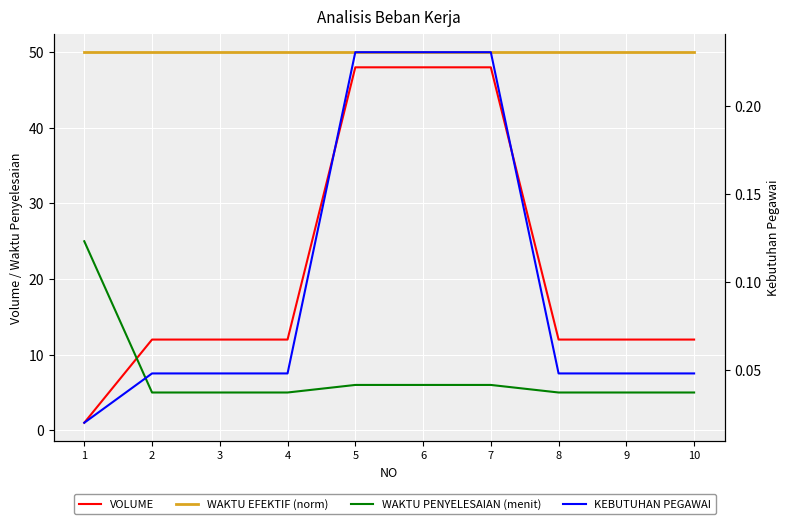

True or false: WAKTU PENYELESAIAN (menit) and VOLUME cross at least once.

True